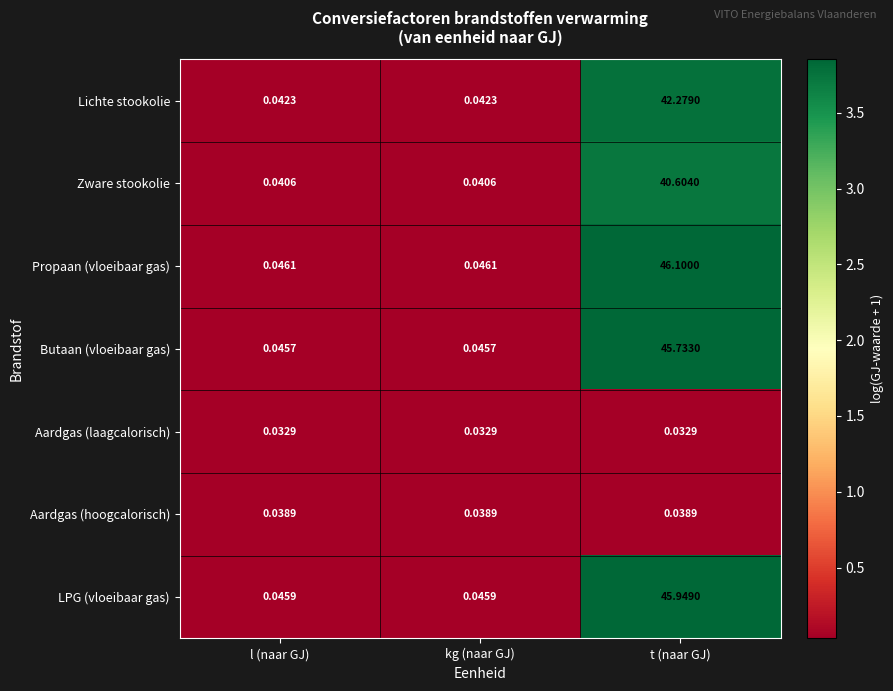

At which label does LPG (vloeibaar gas) reach its peak?

t (naar GJ)